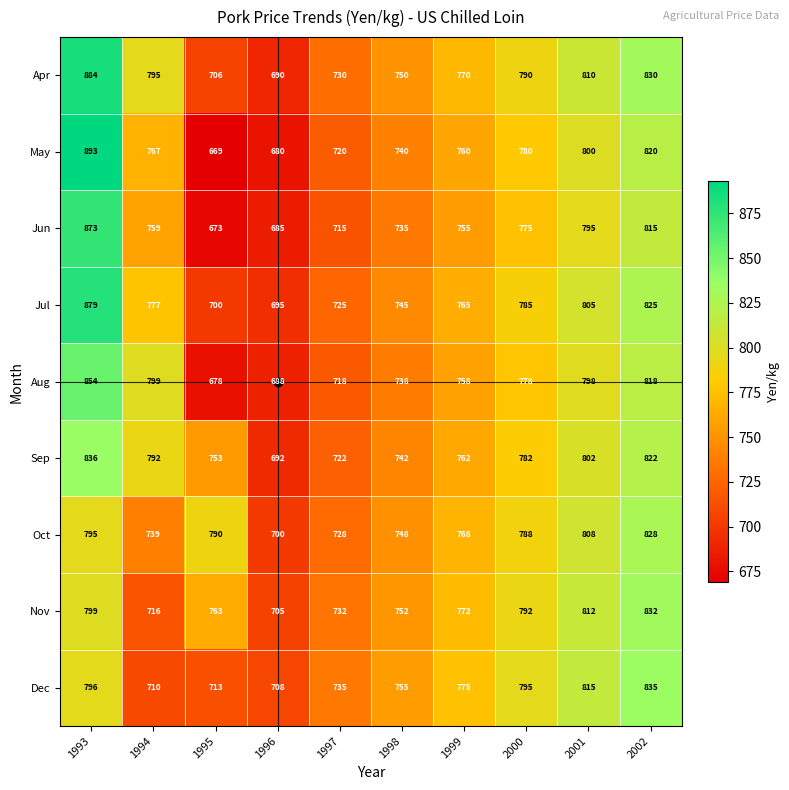

List the series in order of their peak value, lowest first.

Oct, Nov, Dec, Sep, Aug, Jun, Jul, Apr, May